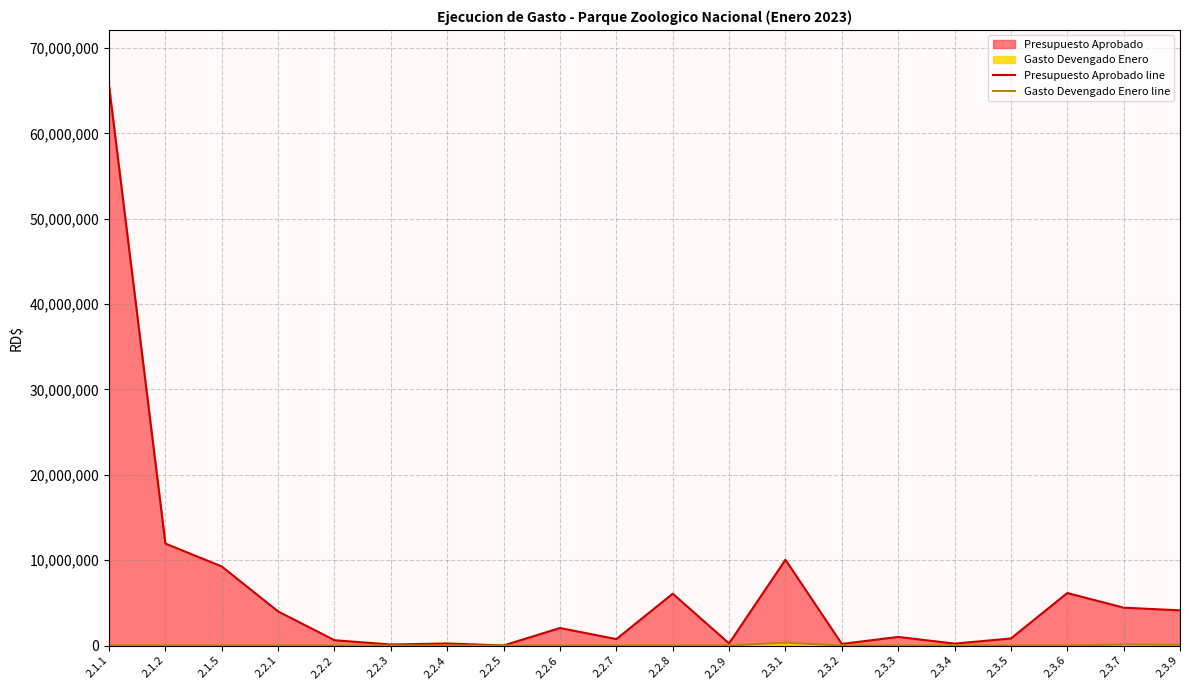

True or false: Gasto Devengado Enero line and Presupuesto Aprobado line intersect in this chart.

False